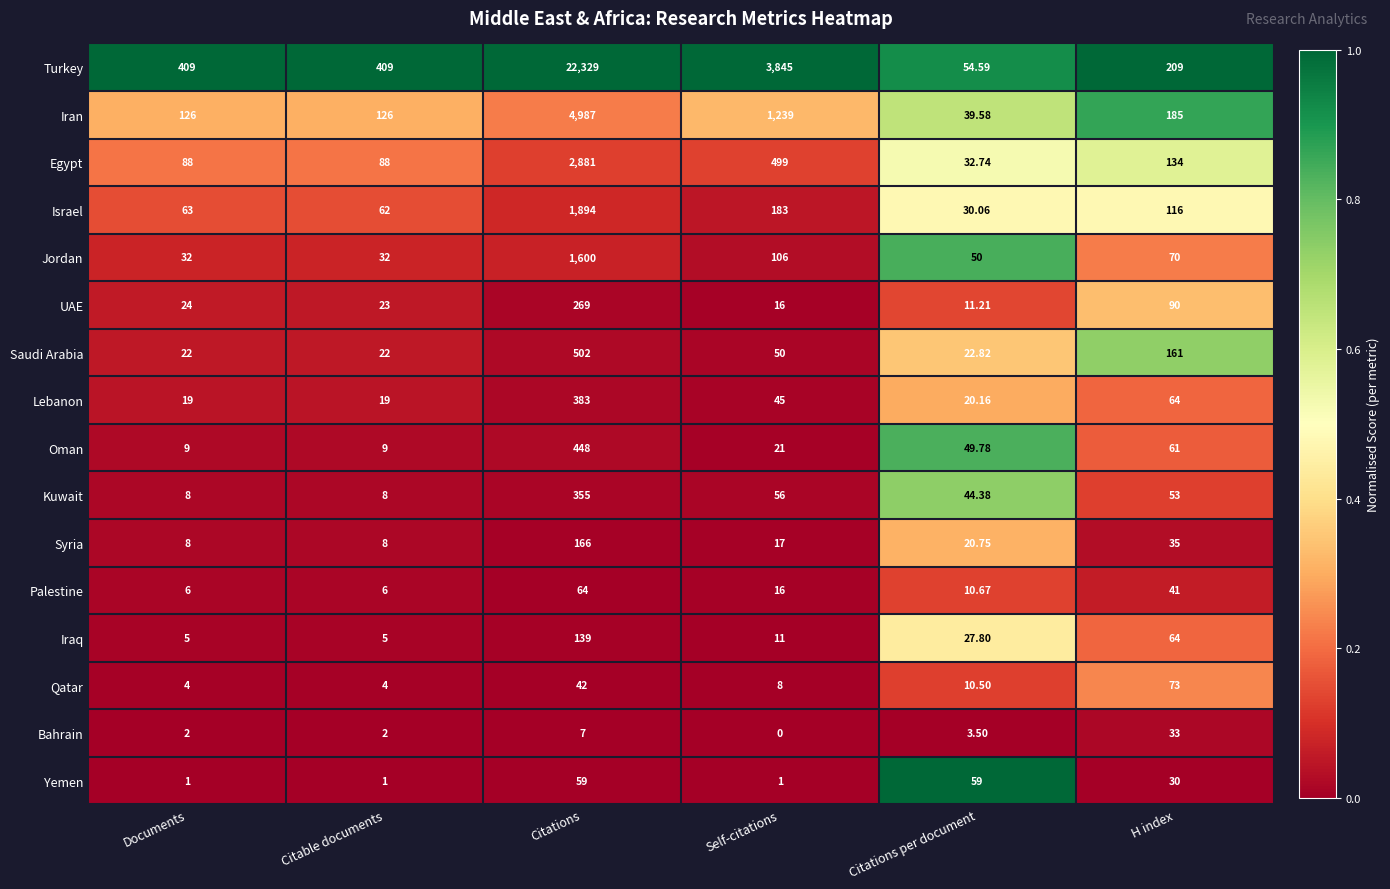

At which label does Kuwait first exceed 53?

Citations